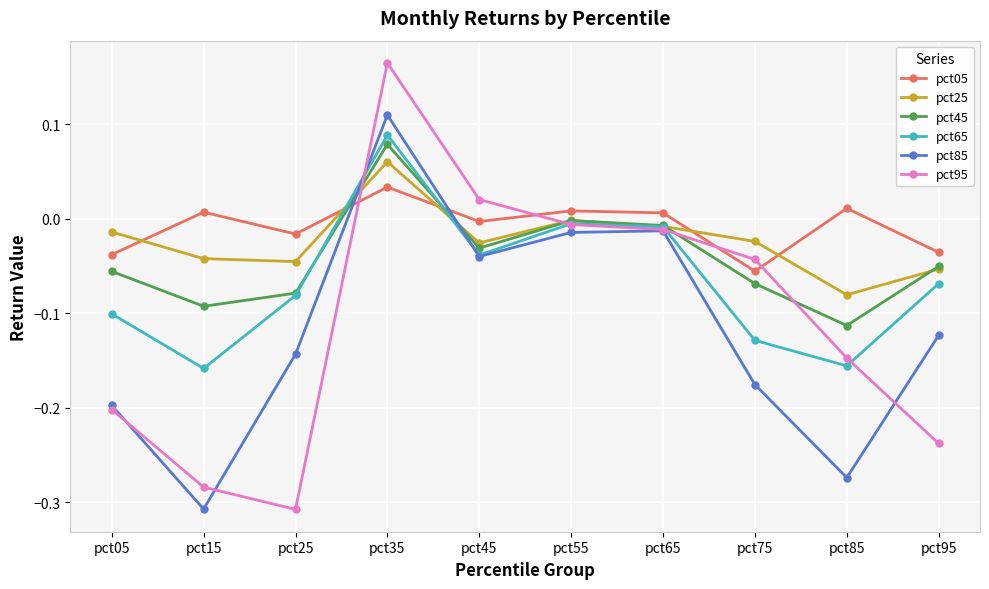

At which category does the chart reach its peak across all series?

pct35